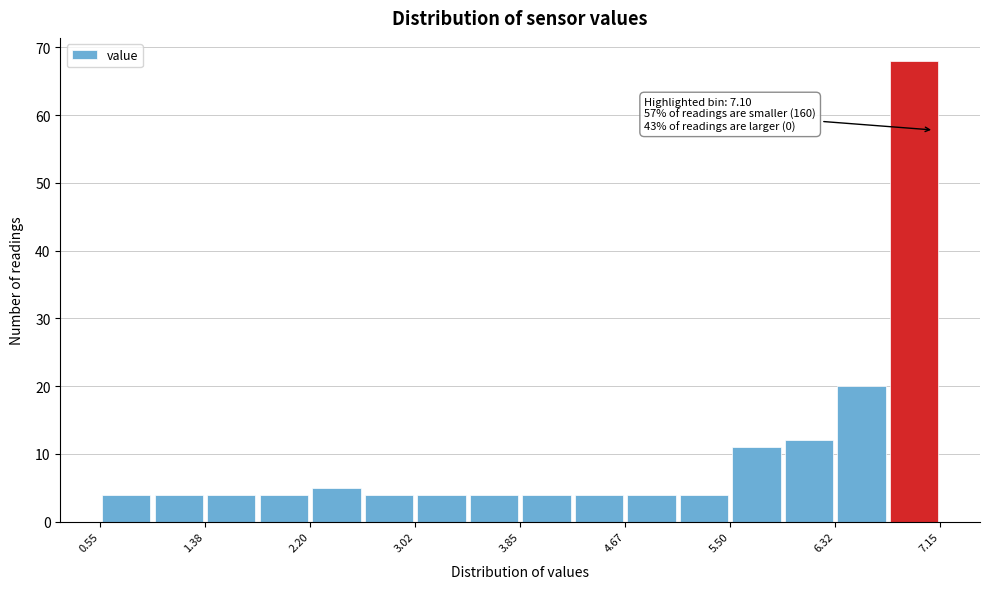

Which range on the x-axis has the tallest bar?

6.7 to 7.2